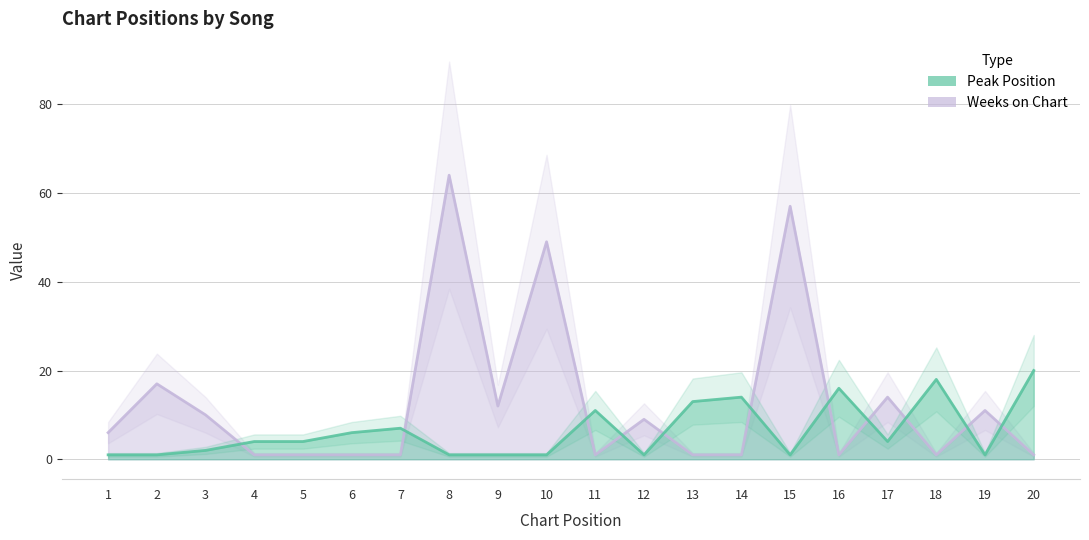

After their last crossing, which series has the higher values: Weeks on Chart or Peak Position?

Peak Position